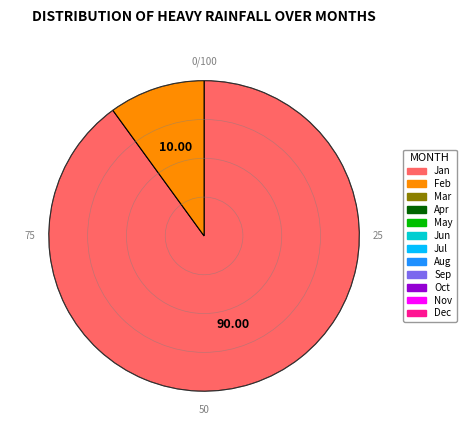

Is there a majority slice in this chart?

Yes